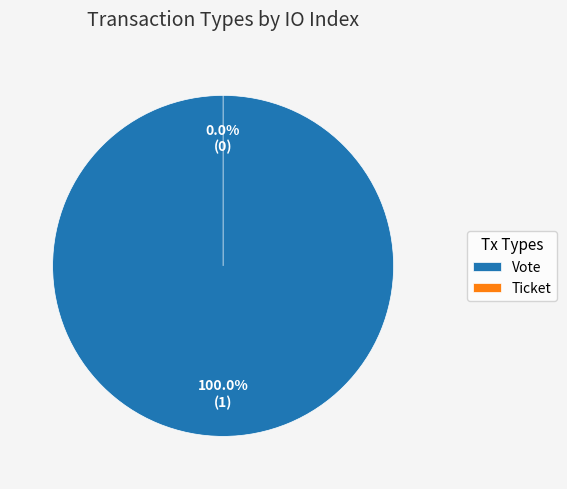

Which category has the smallest portion of the pie?

Ticket